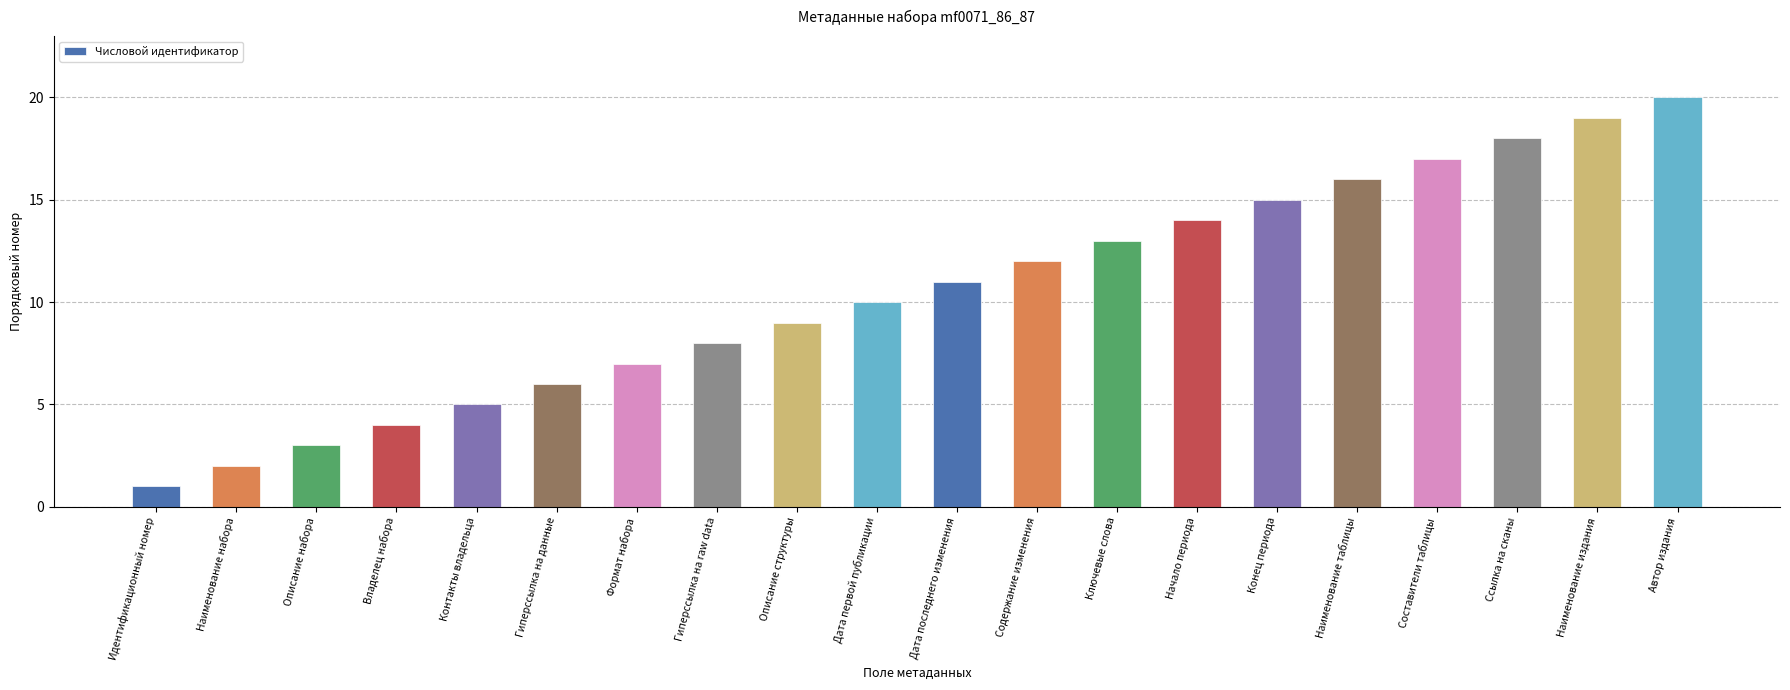

Is it true that the value at Гиперссылка на raw data is 8?

True